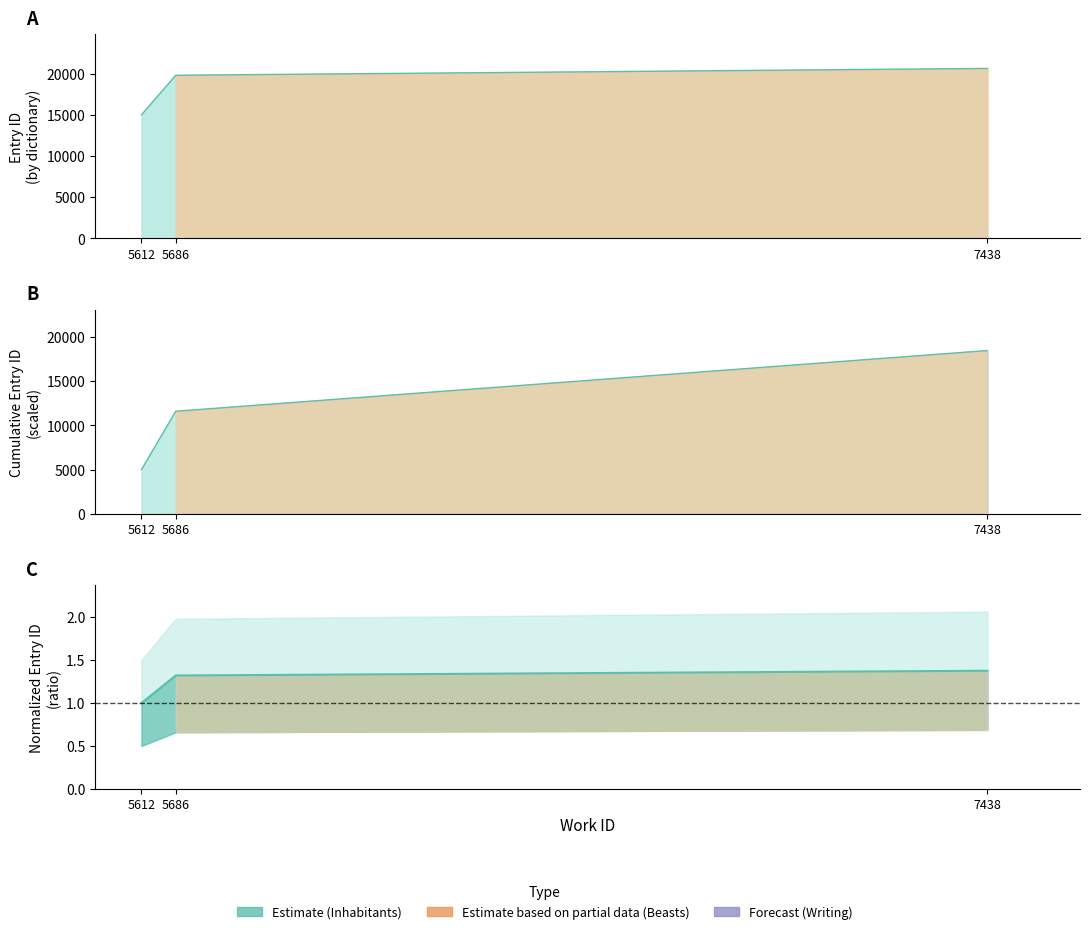

Approximately how many times larger is the value at 5612 compared to 7438?

0.7